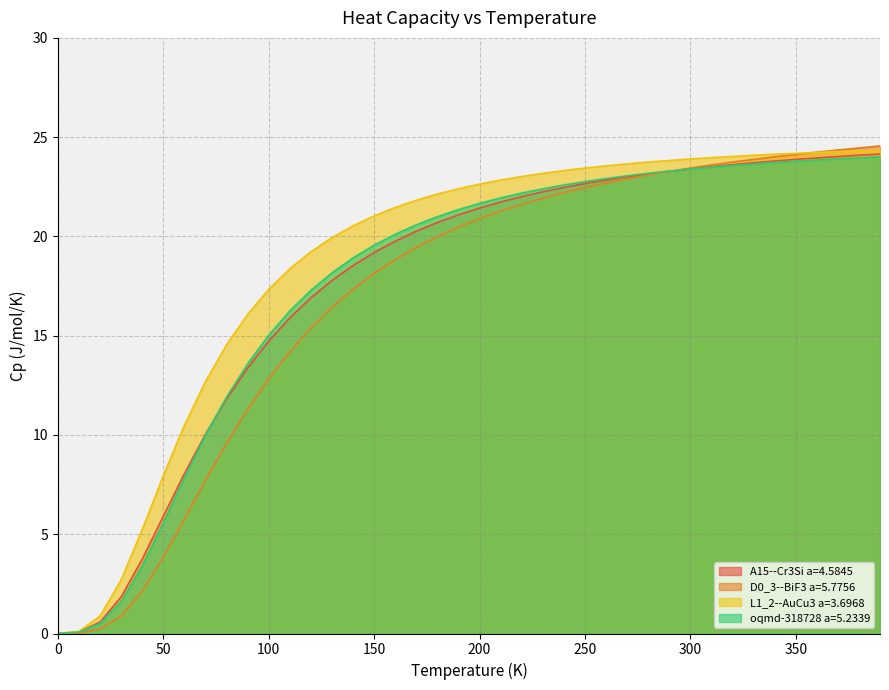

Which series has the largest total across all categories?

L1_2--AuCu3 a=3.6968